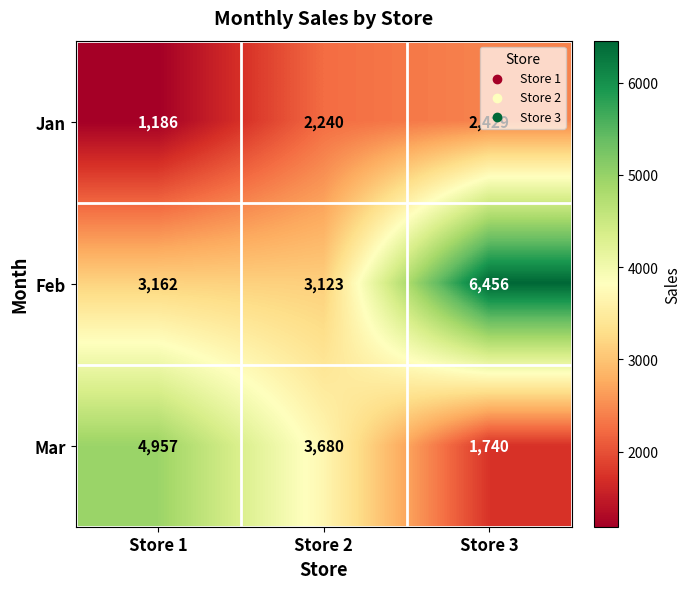

Which series has the largest total across all categories?

Feb